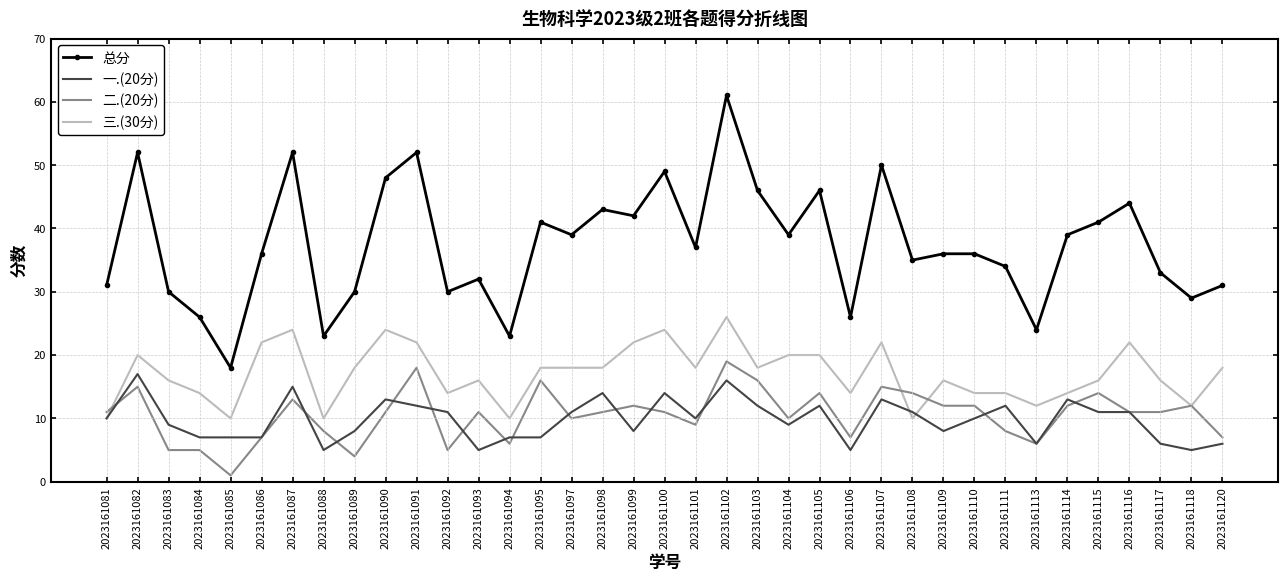

Which series ends up on top after the final intersection of 一.(20分) and 三.(30分)?

三.(30分)